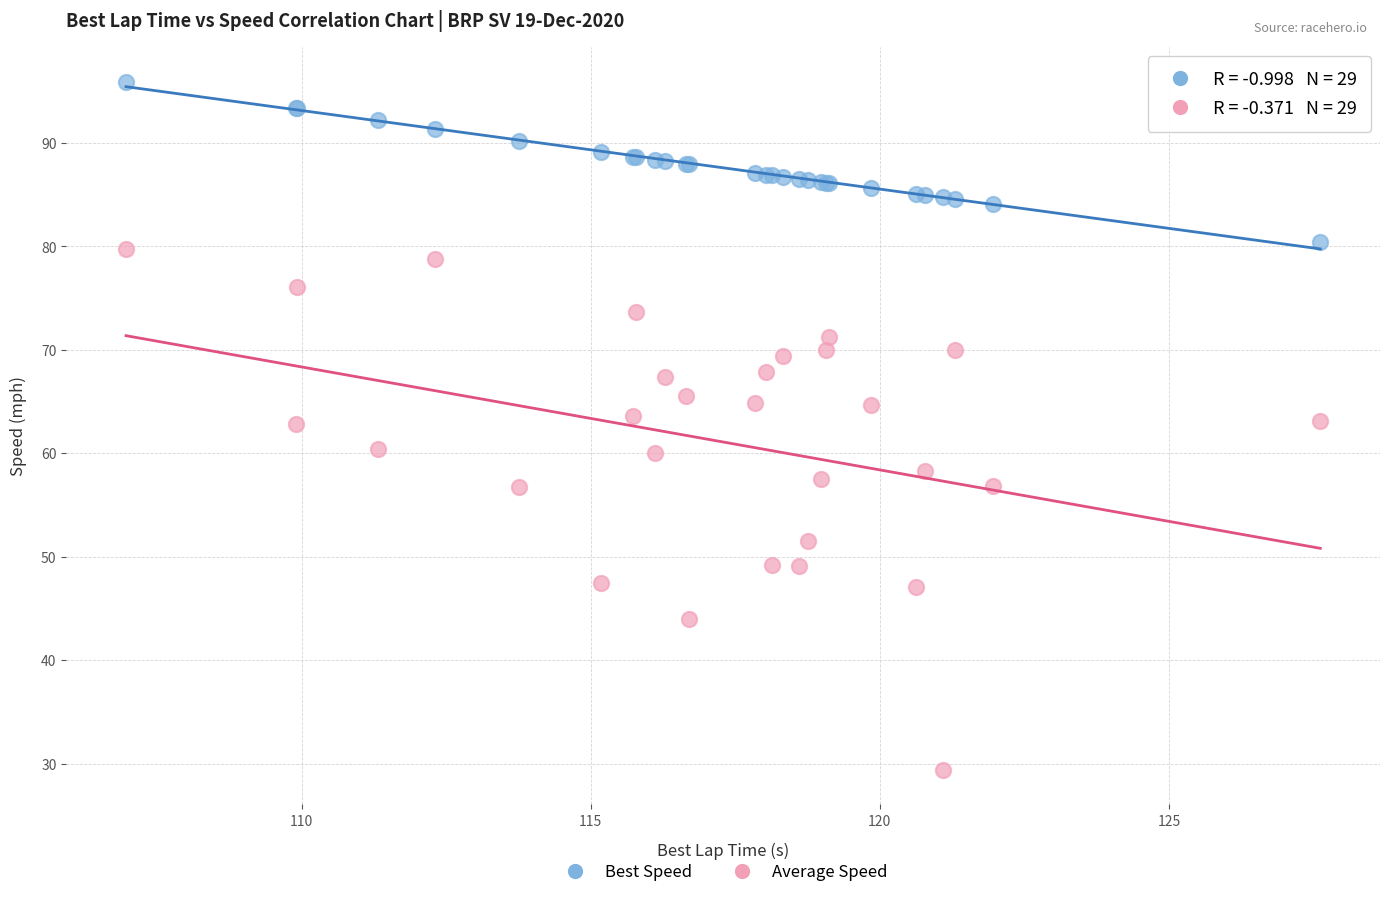

Which series reaches the minimum Y coordinate?

Average Speed